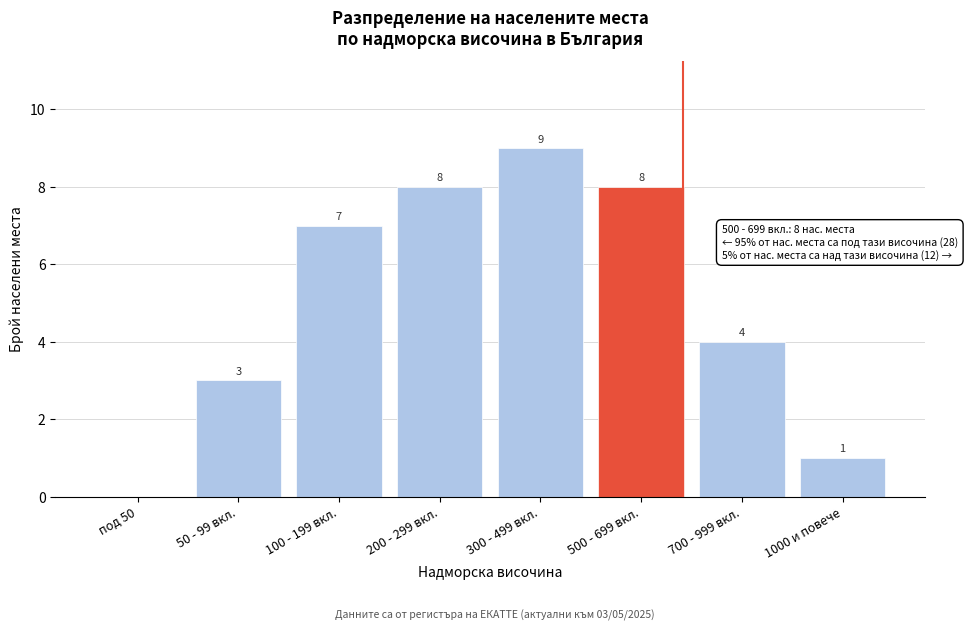

Reading right to left, transcribe all the data shown in this chart.

1000 и повече=1	700 - 999 вкл.=4	500 - 699 вкл.=8	300 - 499 вкл.=9	200 - 299 вкл.=8	100 - 199 вкл.=7	50 - 99 вкл.=3	под 50=0